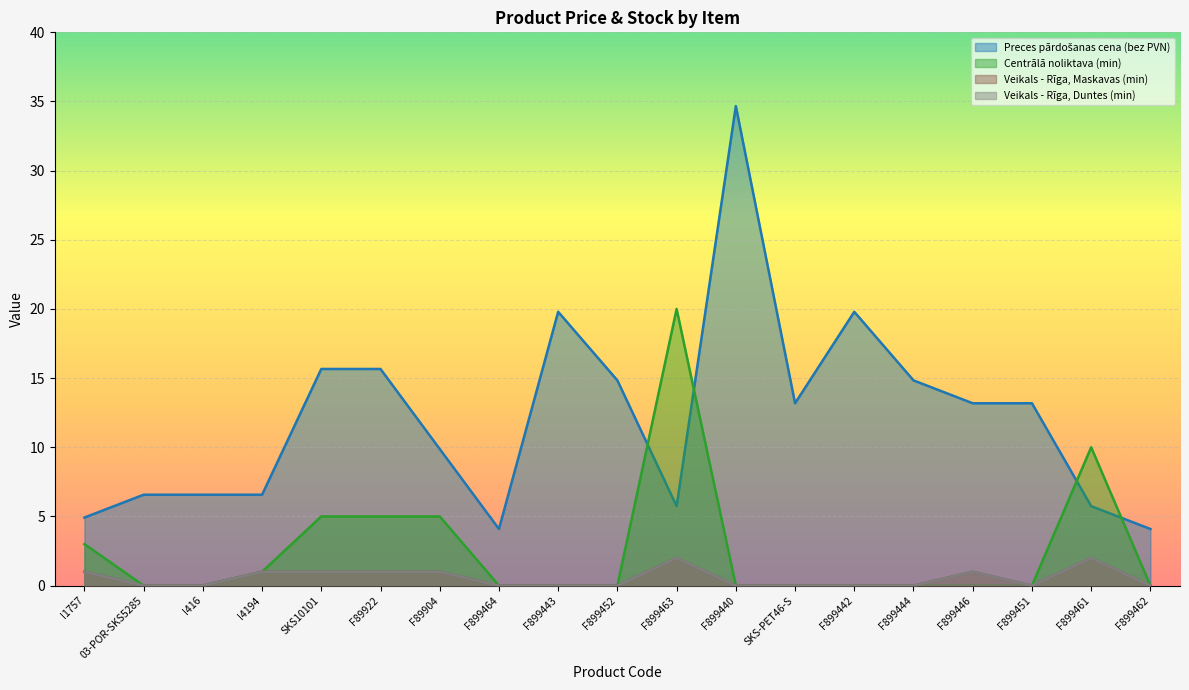

Count the Veikals - Rīga, Duntes (min) values in the range 0 to 1.

17